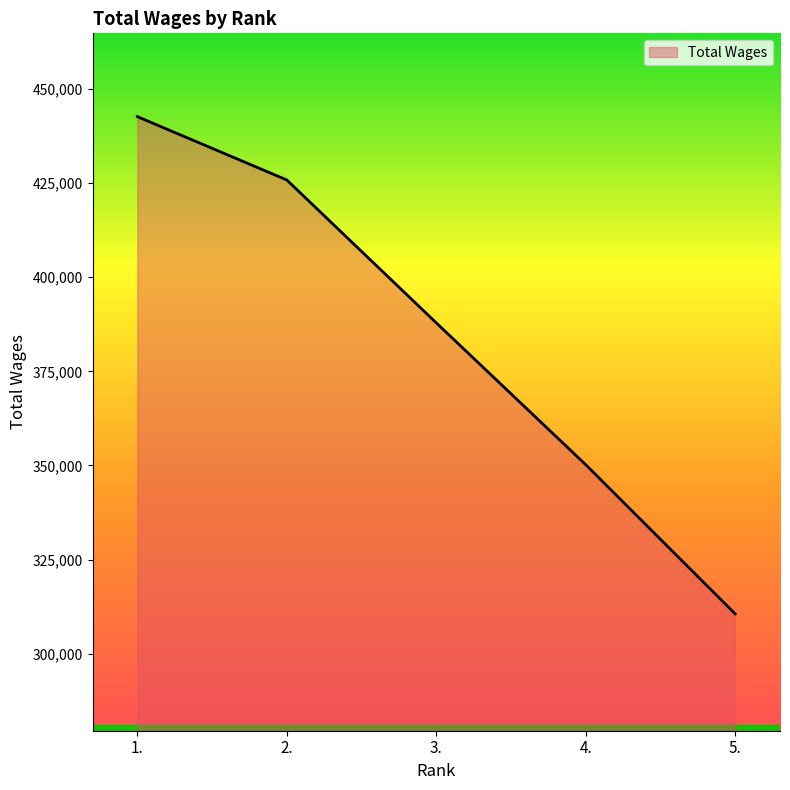

Rank the categories by value from lowest to highest.

5., 4., 3., 2., 1.